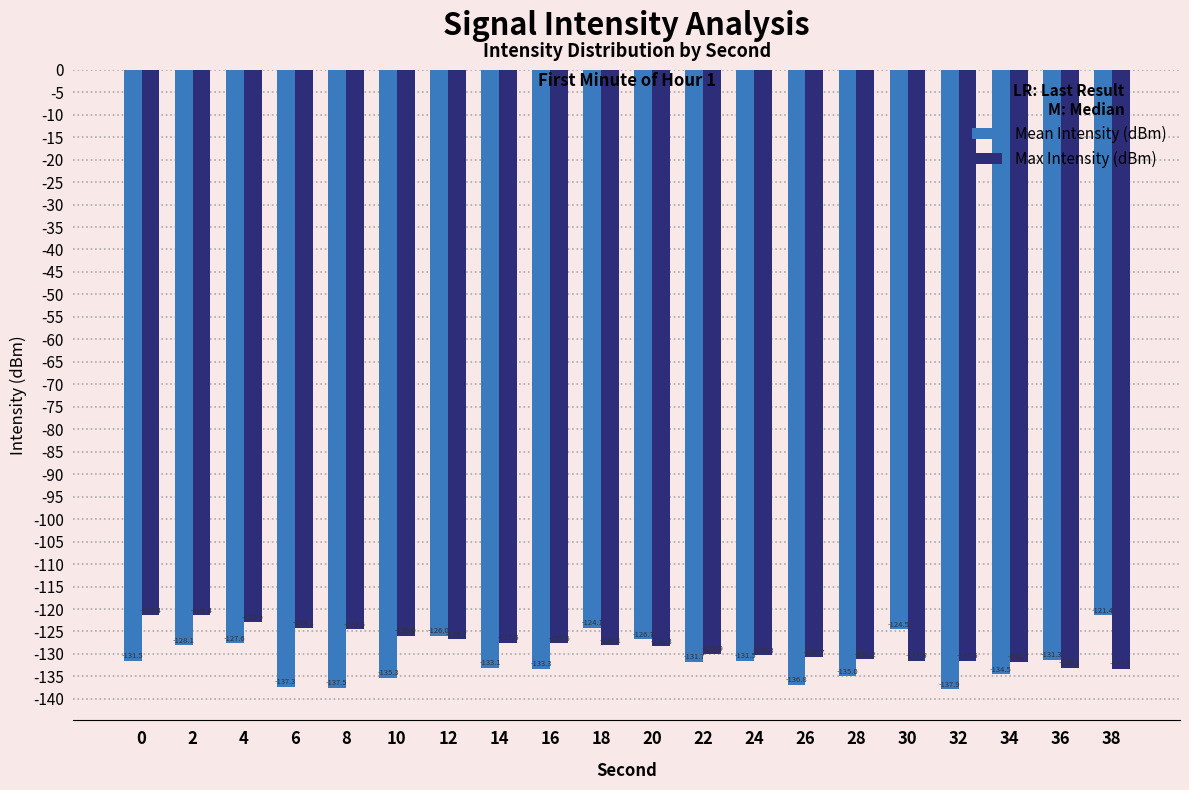

Which series has the widest spread of values?

Mean Intensity (dBm)